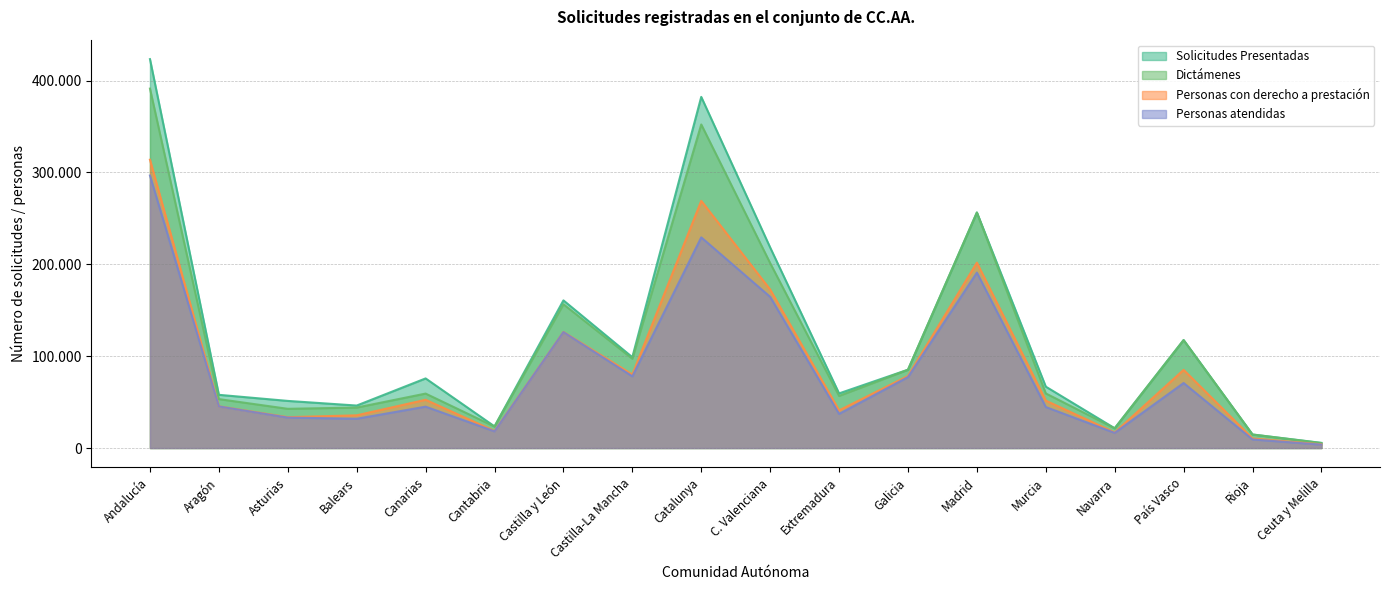

What is the difference between the Dictámenes values at Murcia and Madrid?

196895